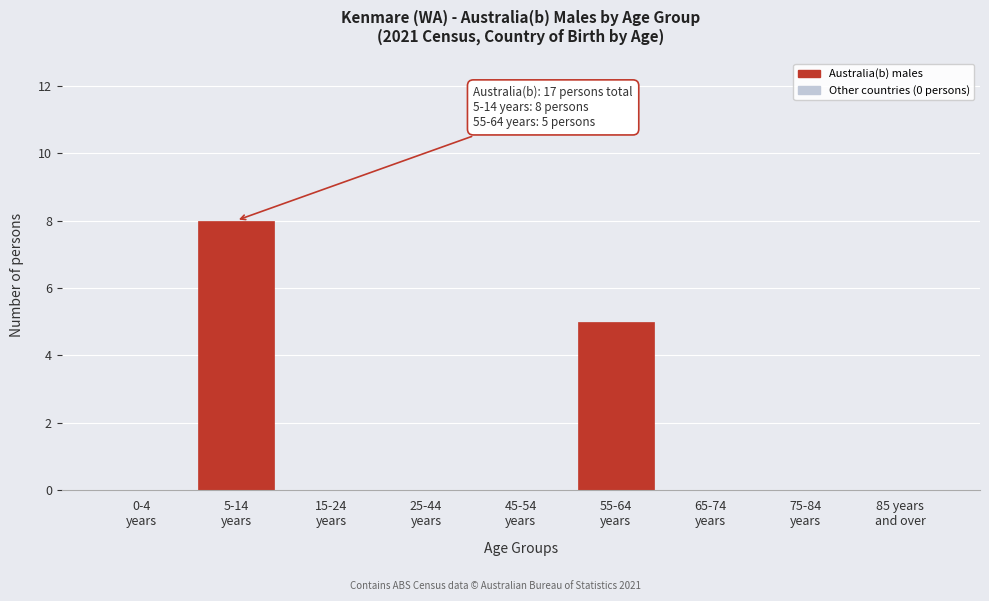

What is the sum of all values?

13